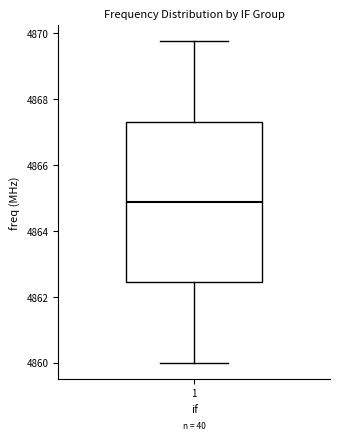

Transcribe this box plot: give where the median line is, the range the box spans, and where the two whiskers end, as read against the y-axis. The values are not printed on the chart, so give them approximately, as read against the axis.

median 4864.8, box 4862.4 to 4867.4, whiskers 4860.0 to 4869.8